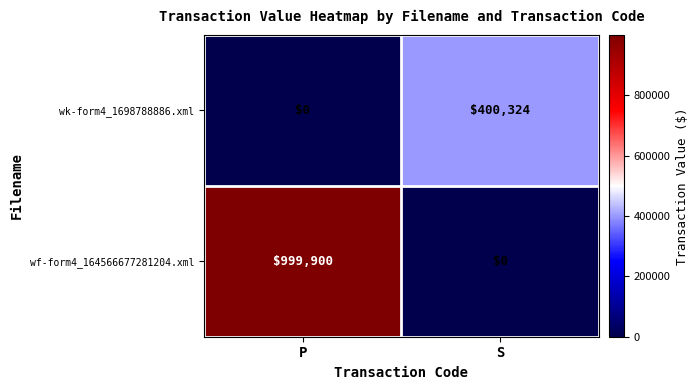

At which category is the sum across all series the highest?

P